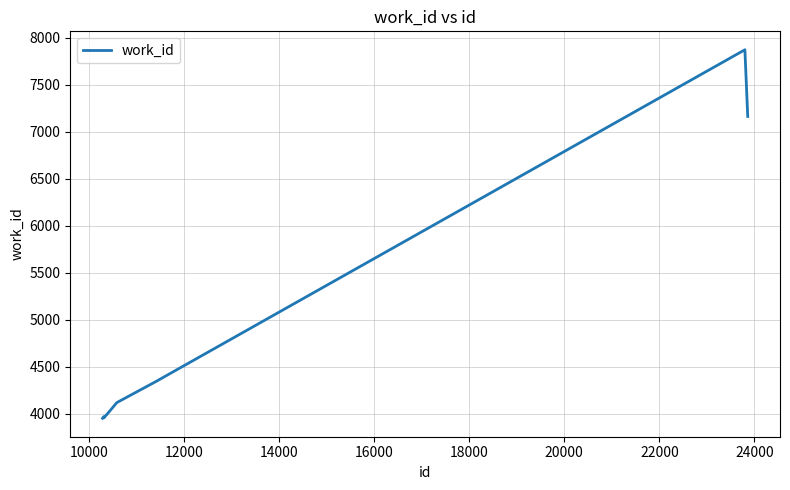

What is the difference between the maximum and minimum values?

3918